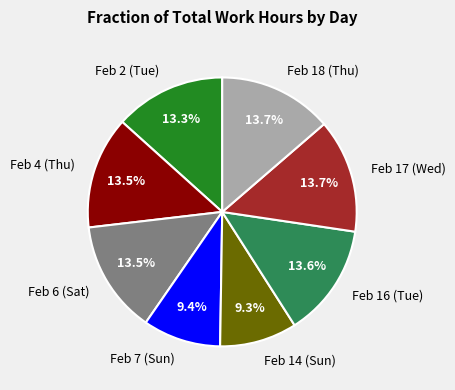

What percentage is NOT represented by Feb 18 (Thu)?

86.3%